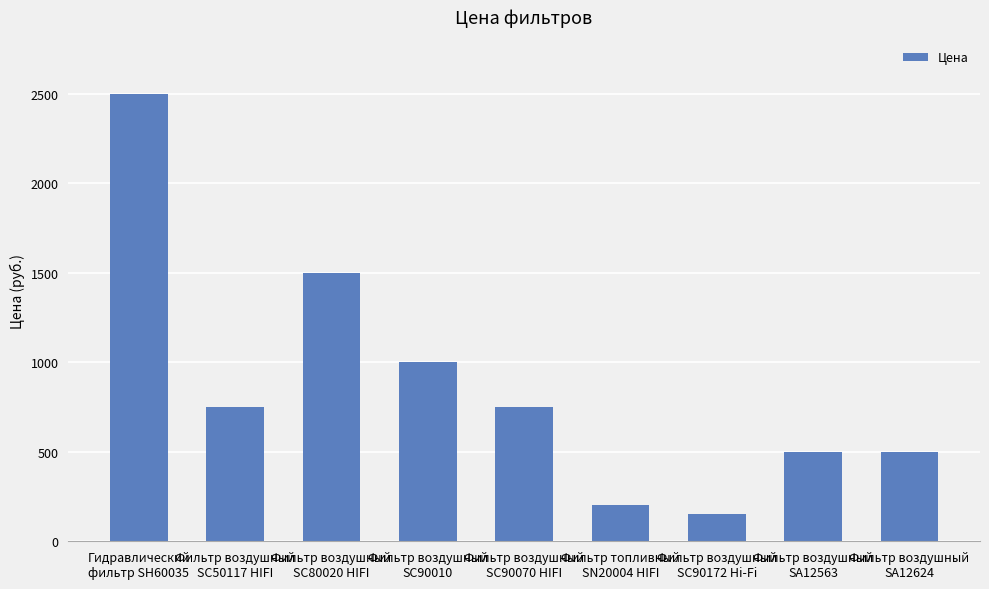

Reading left to right, transcribe all the data shown in this chart.

2500	750	1500	1000	750	200	150	500	500